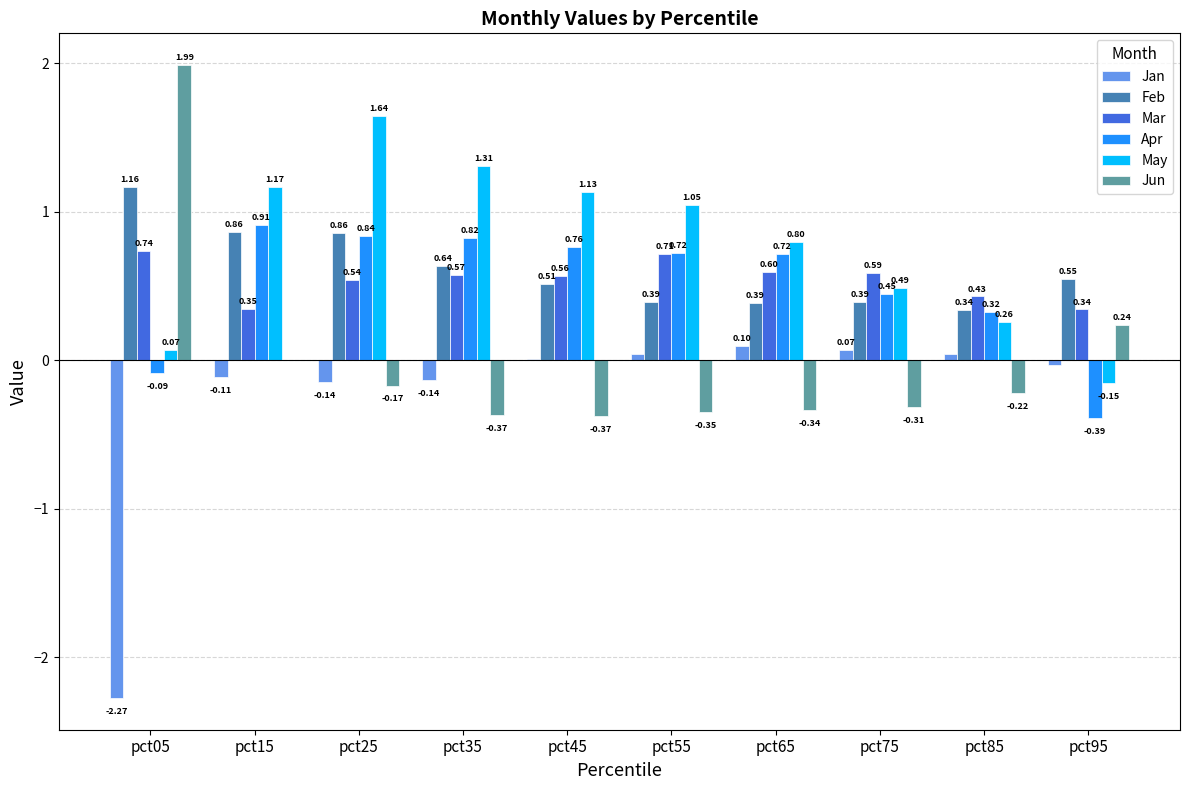

How many groups of bars are there?

10